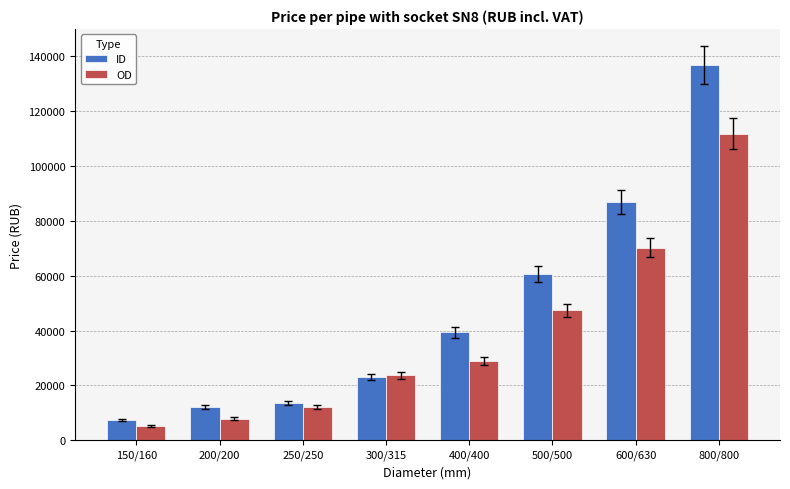

List the series in order of their overall mean, lowest first.

OD, ID